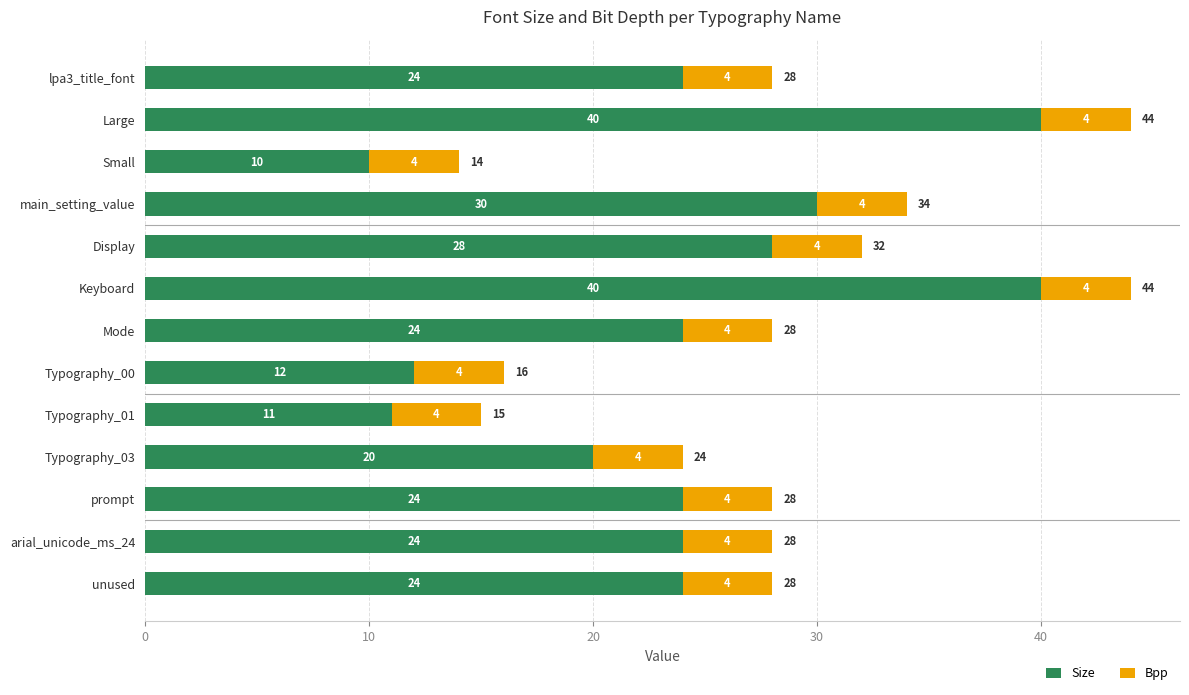

What is the average value of the Size series?

24